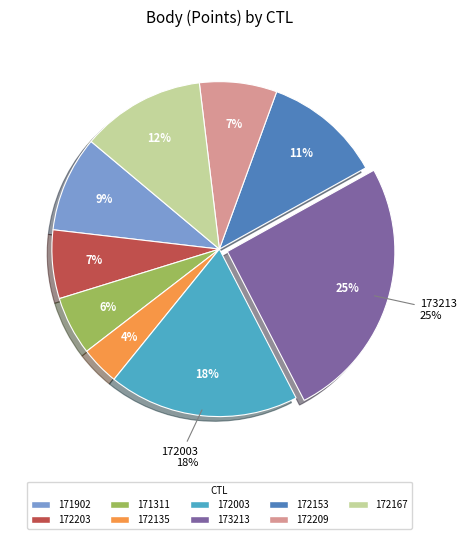

To the nearest percent, what percentage of the pie is 171902?

9%